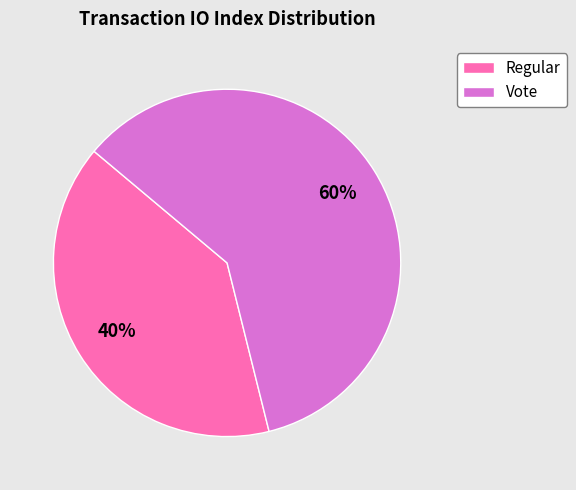

To the nearest percent, what is the combined percentage of Vote and Regular?

100%